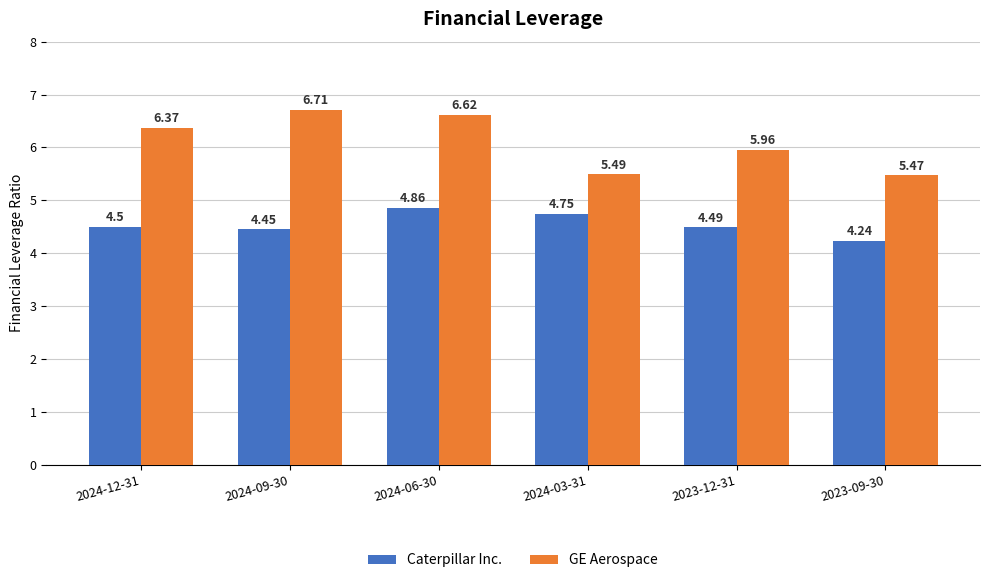

At which category does the chart reach its minimum across all series?

2023-09-30